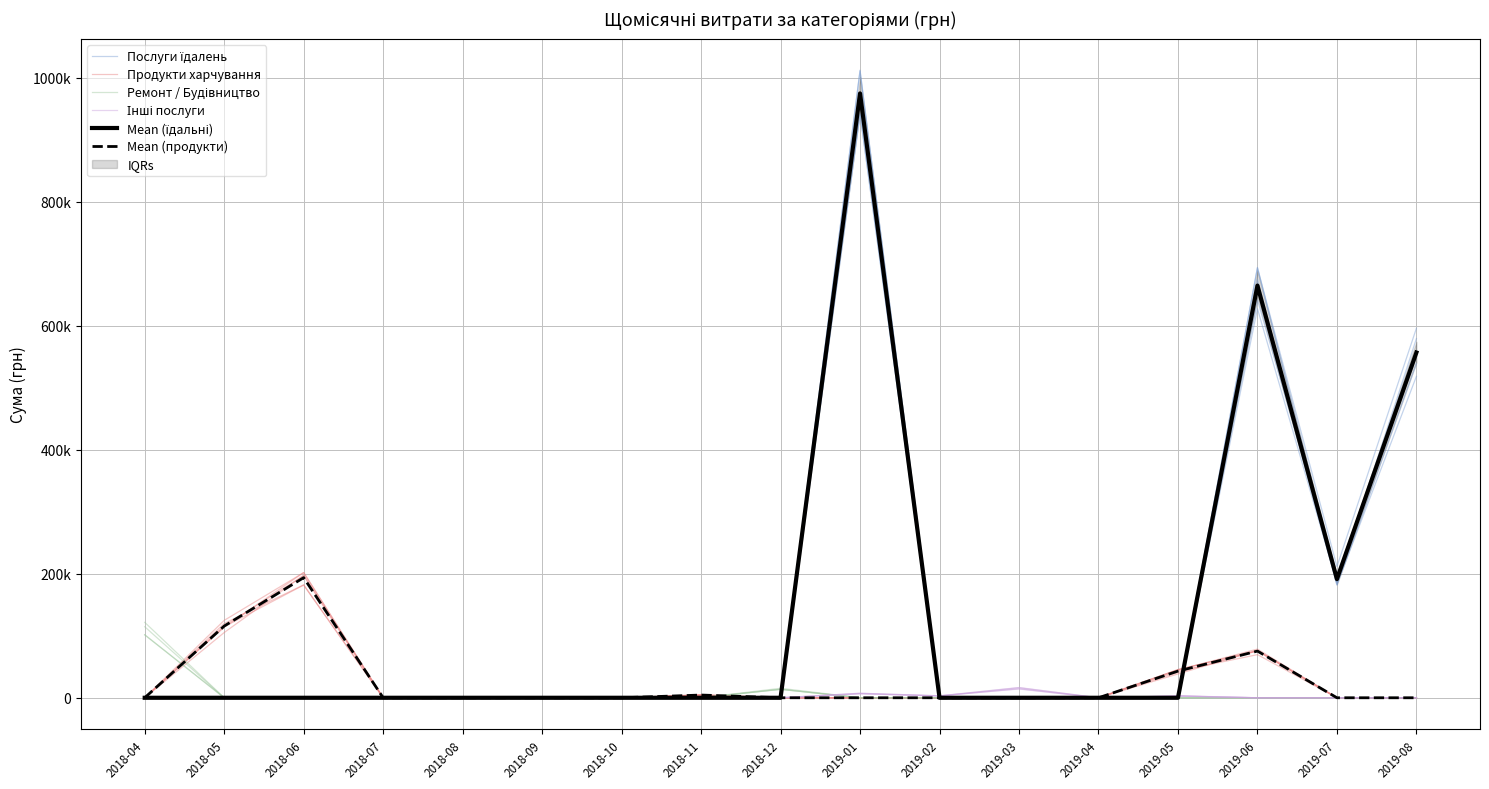

Which series has the largest total across all categories?

Mean (їдальні)